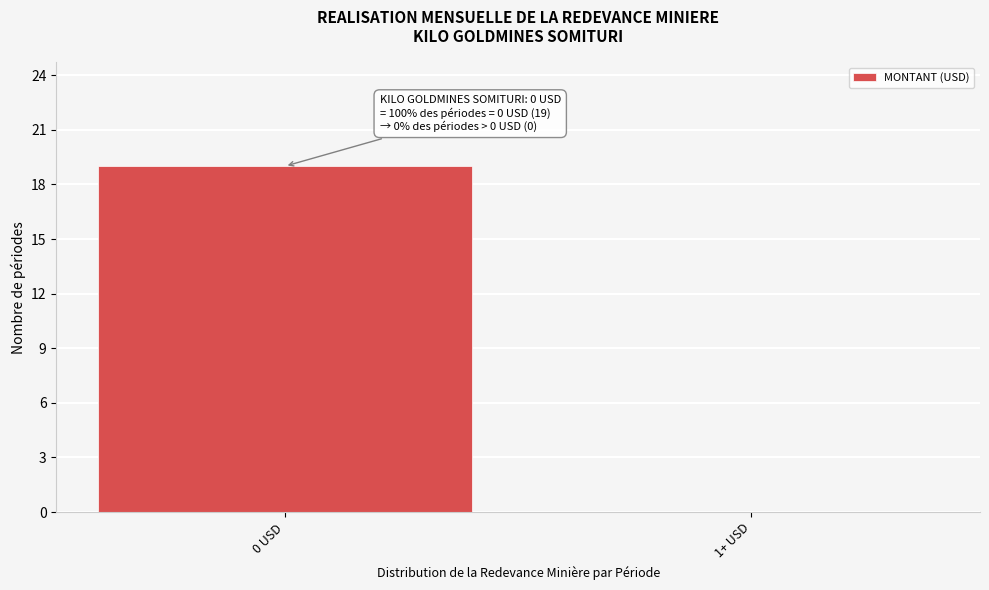

Reading left to right, extract all data points from this chart.

0 USD=19	1+ USD=0